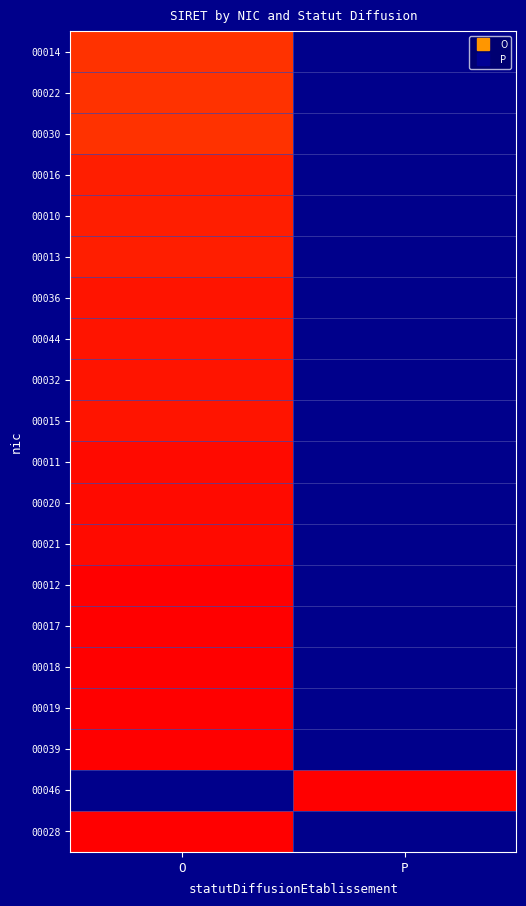

Reading right to left, transcribe all the data shown in this chart.

00014: P=0.0	O=30.7
00022: P=0.0	O=30.7
00030: P=0.0	O=30.7
00016: P=0.0	O=30.9
00010: P=0.0	O=30.9
00013: P=0.0	O=31.0
00036: P=0.0	O=31.1
00044: P=0.0	O=31.1
00032: P=0.0	O=31.1
00015: P=0.0	O=31.1
00011: P=0.0	O=31.2
00020: P=0.0	O=31.2
00021: P=0.0	O=31.2
00012: P=0.0	O=31.3
00017: P=0.0	O=31.3
00018: P=0.0	O=31.3
00019: P=0.0	O=31.3
00039: P=0.0	O=31.3
00046: P=31.4	O=0.0
00028: P=0.0	O=31.4